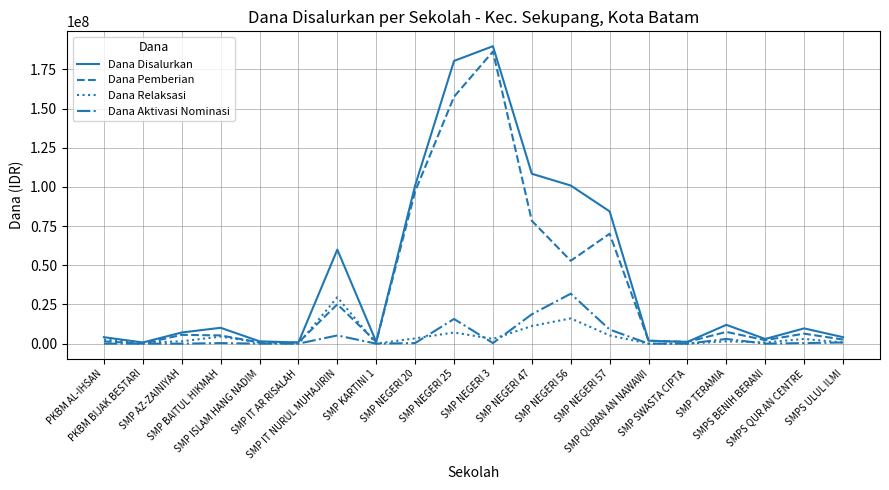

What is the sum of the Dana Relaksasi values at SMP TERAMIA and SMP QURAN AN NAWAWI?

1500000